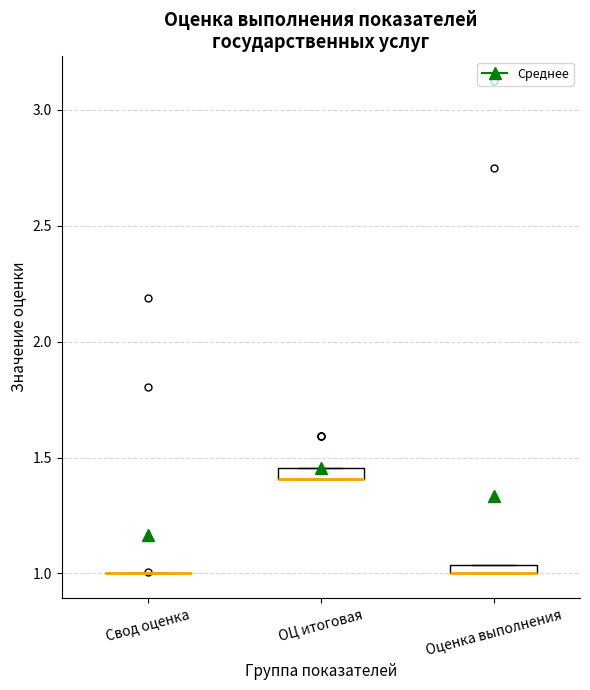

Where is the lower edge of the box for Оценка выполнения on the y-axis? The values are not printed on the chart, so give them approximately, as read against the axis.

1.00